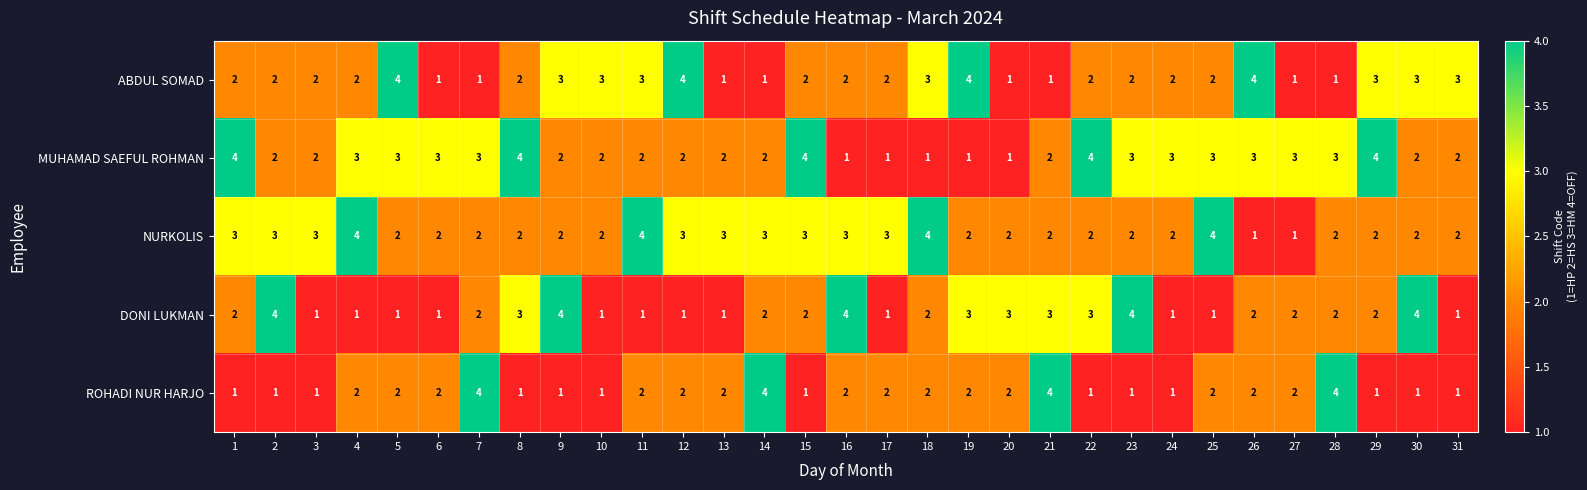

What is the greatest value displayed?

4